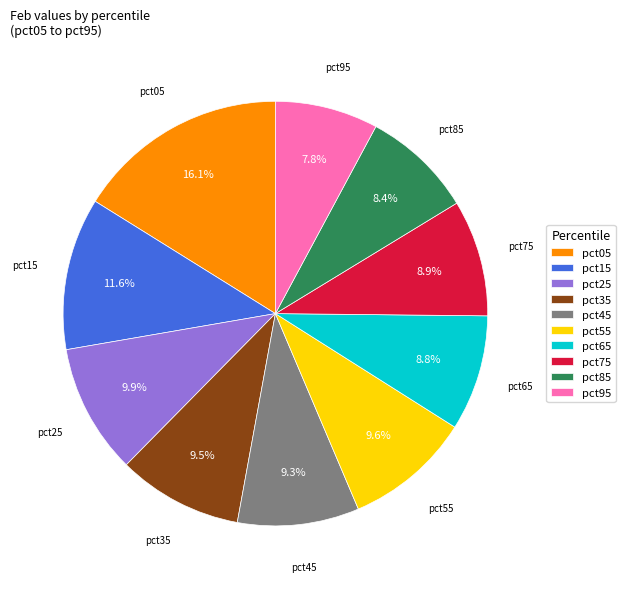

What percentage is the pct15 slice, to the nearest percent?

12%